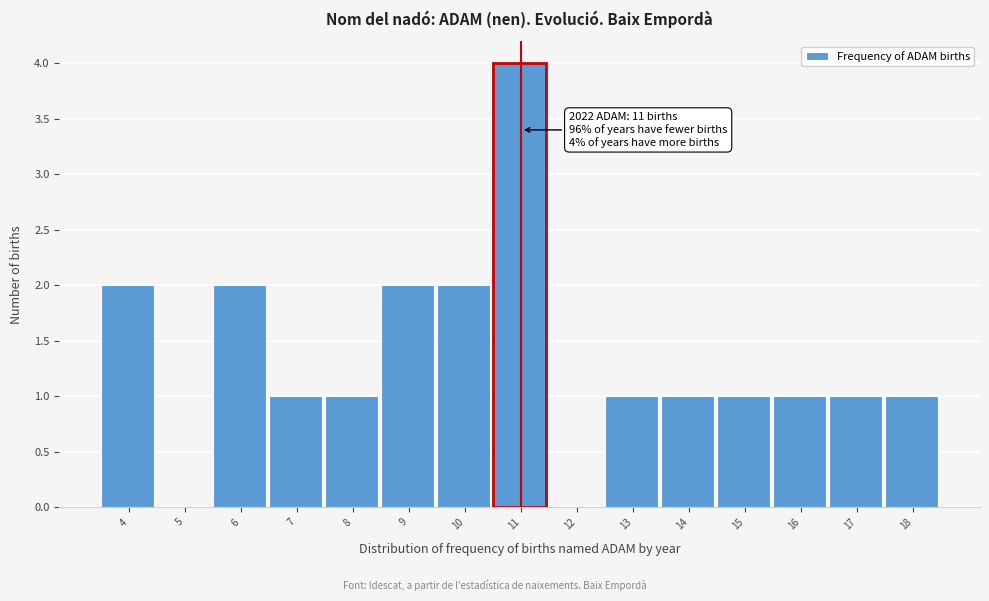

Reading right to left, transcribe all the data shown in this chart.

18=1	17=1	16=1	15=1	14=1	13=1	12=0	11=4	10=2	9=2	8=1	7=1	6=2	5=0	4=2